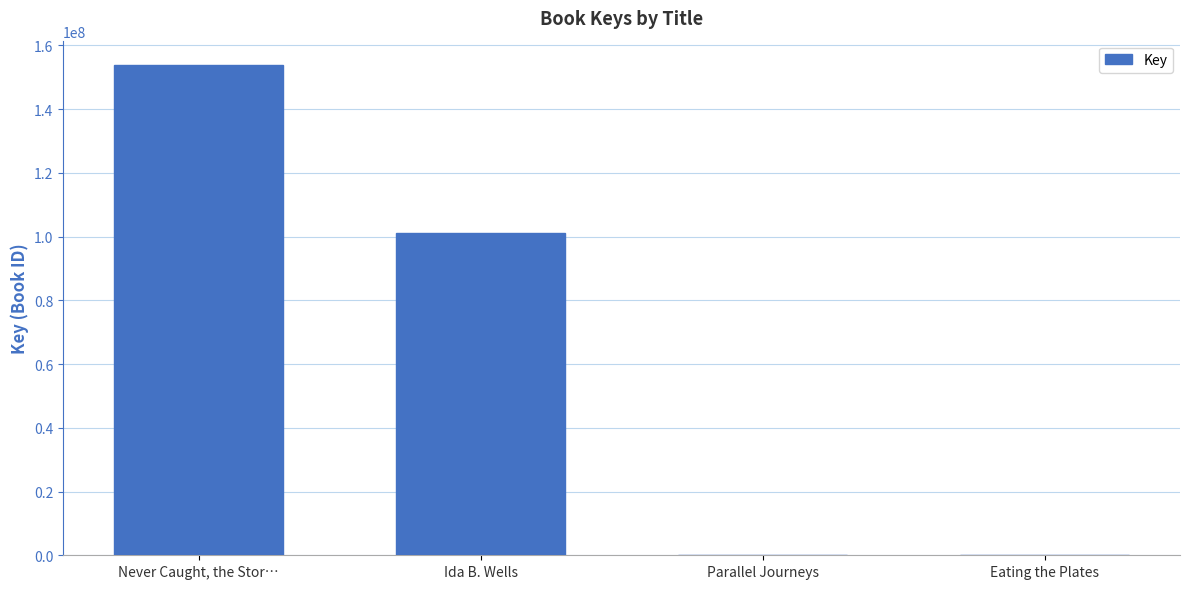

Which category has the highest value across all series?

Never Caught, the Stor…